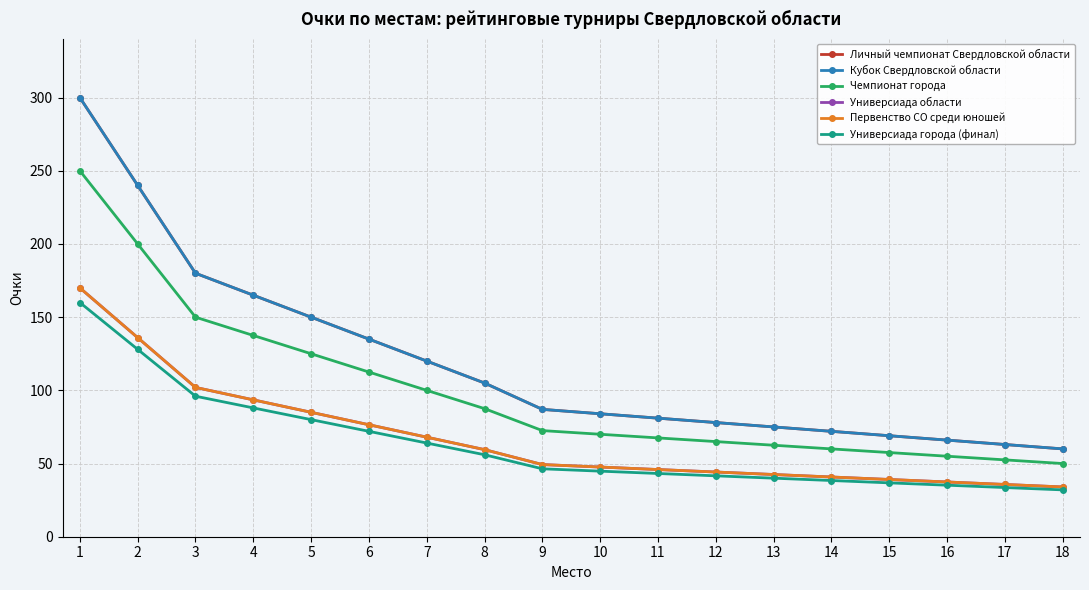

What is the value of the Универсиада области point at the 4th from the left?

93.5